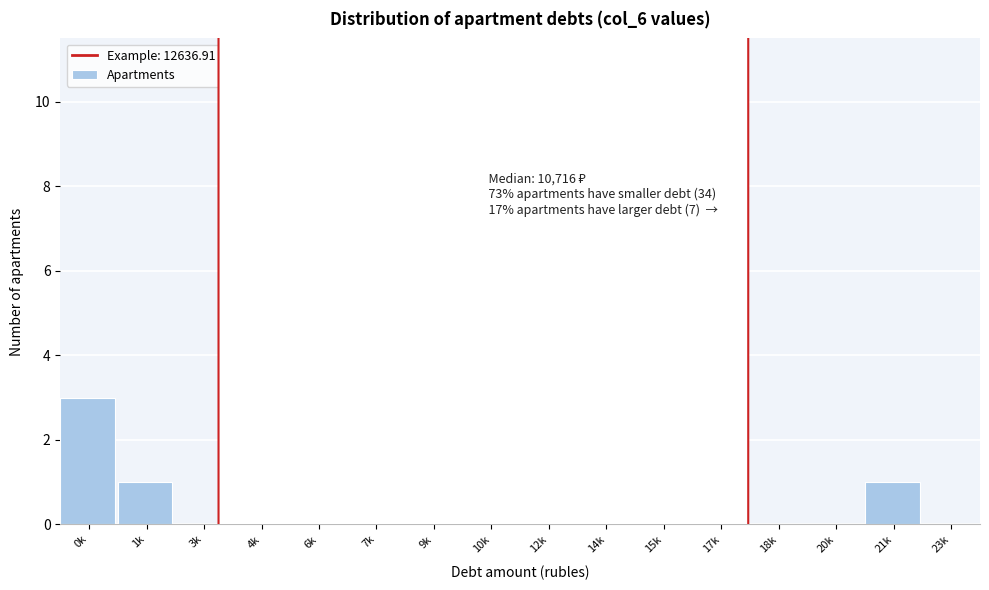

What is the sum of all values?

48